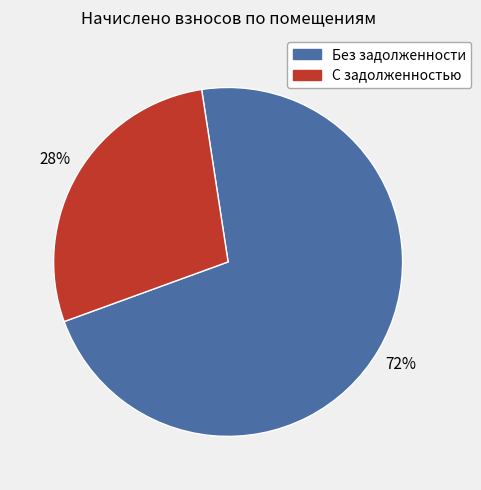

Is there any slice that represents more than half of the pie?

Yes